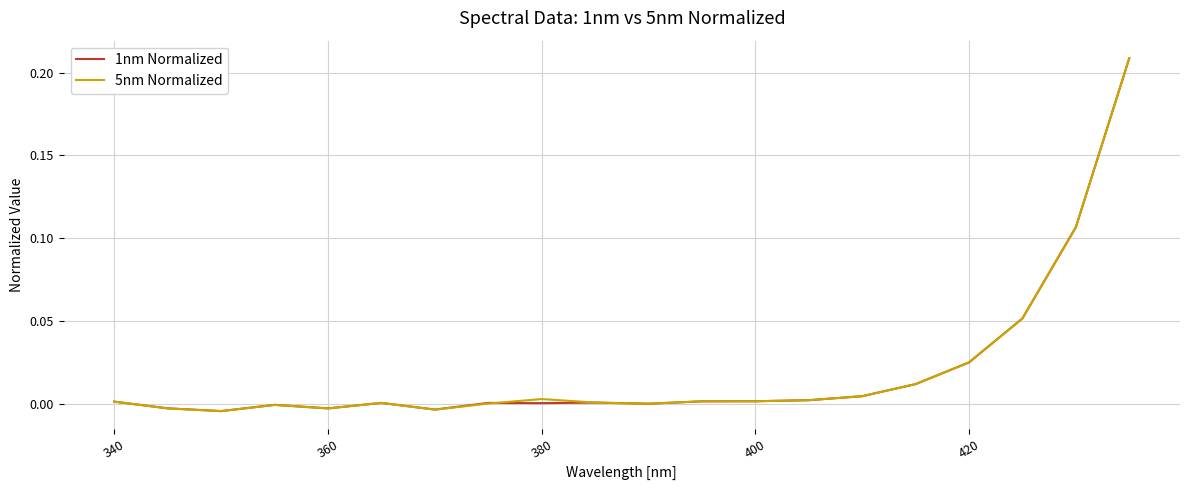

Which series has the widest spread of values?

5nm Normalized